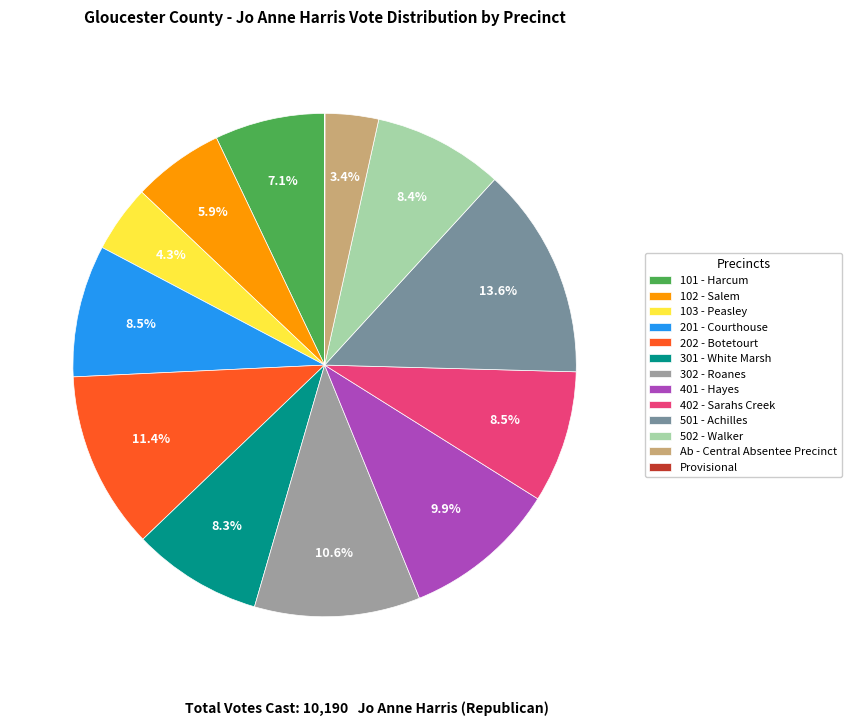

To the nearest percent, what portion does 102 - Salem represent?

6%